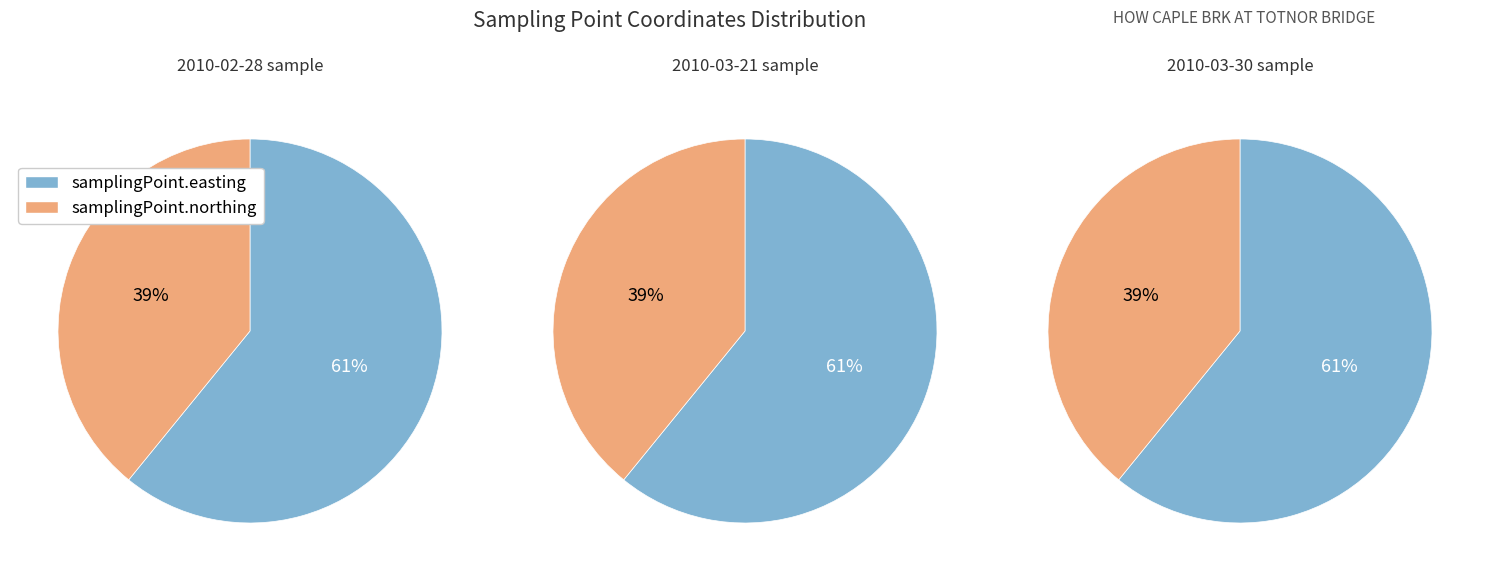

Does 2010-03-30T10:51:00 account for over 50% of the chart?

No